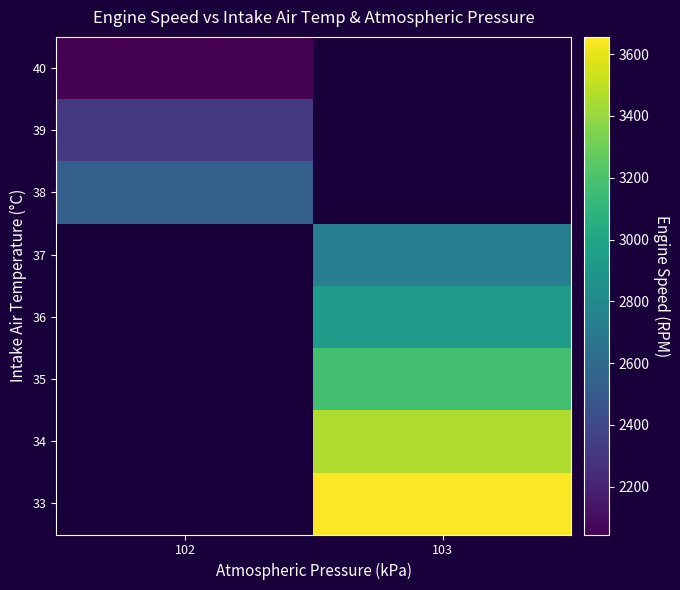

The 39 series shows 3945.7 at 102. True or false?

False